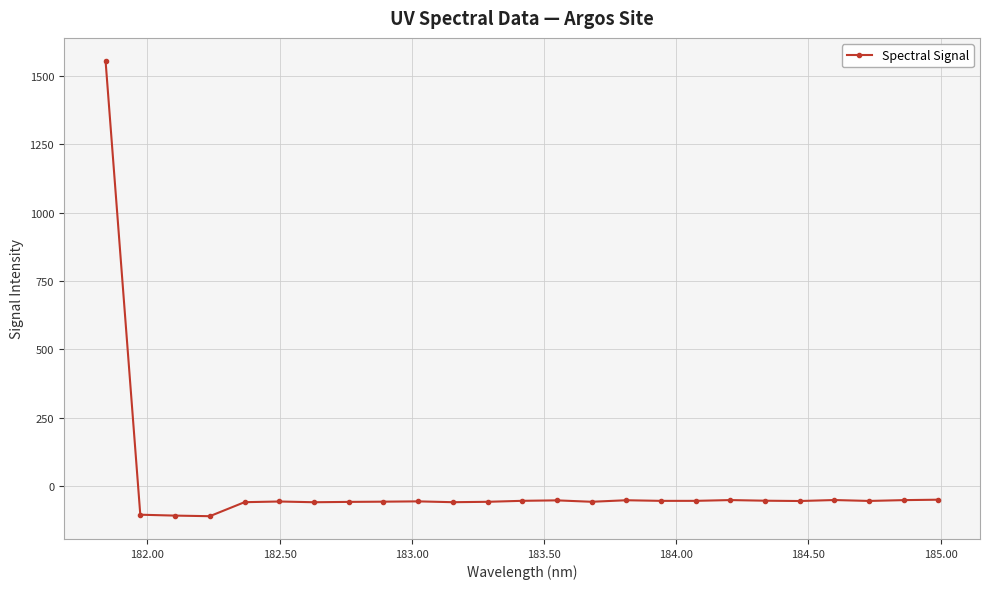

What is the sum of all values?

103.8